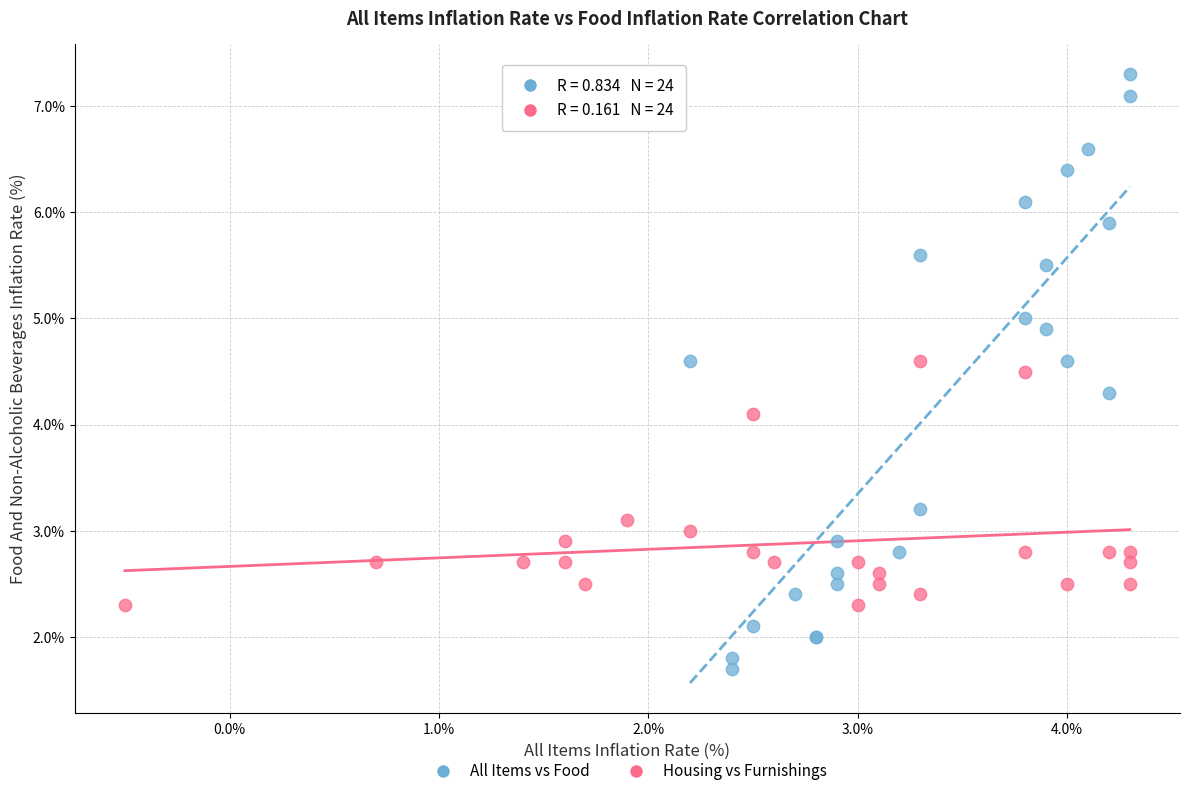

Which series reaches the minimum Y coordinate?

All Items vs Food